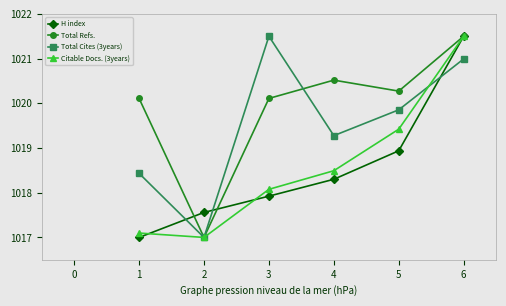

Where do Citable Docs. (3years) and H index first cross each other?

1 and 2